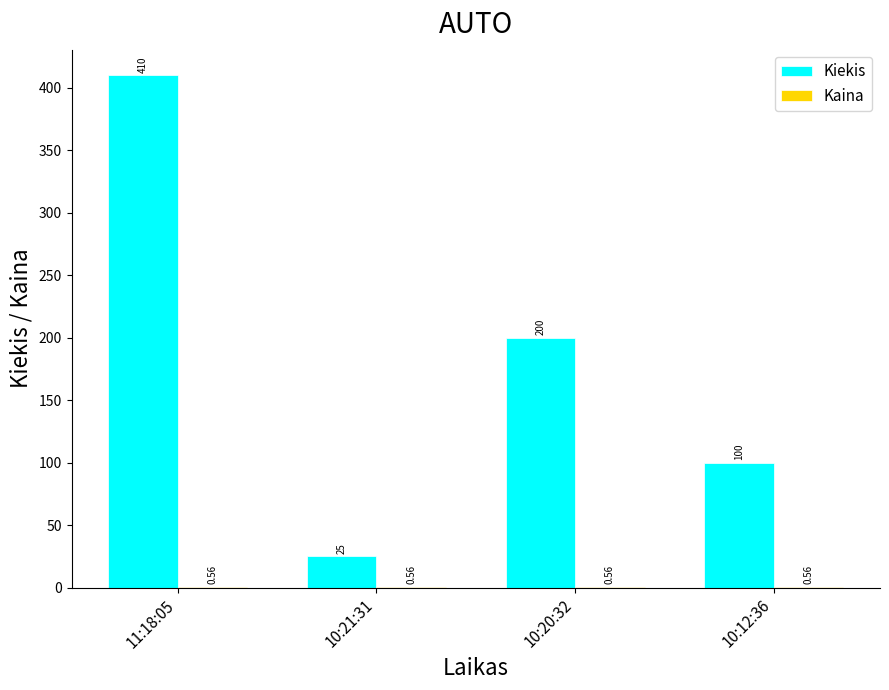

Which series has the largest total across all categories?

Kiekis